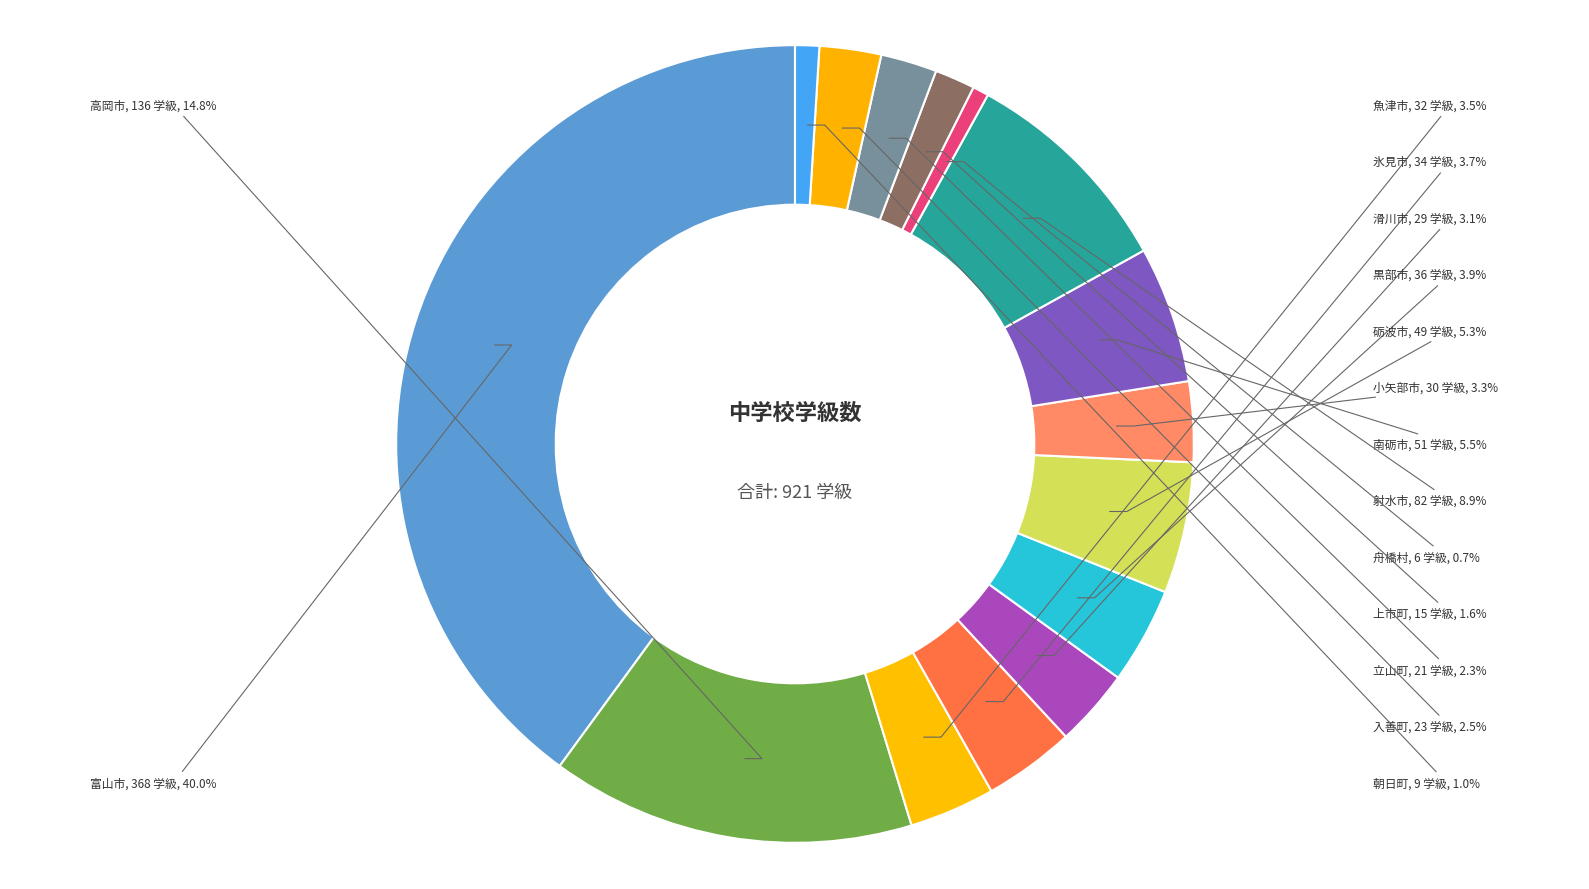

Which category has the biggest portion of the pie?

富山市